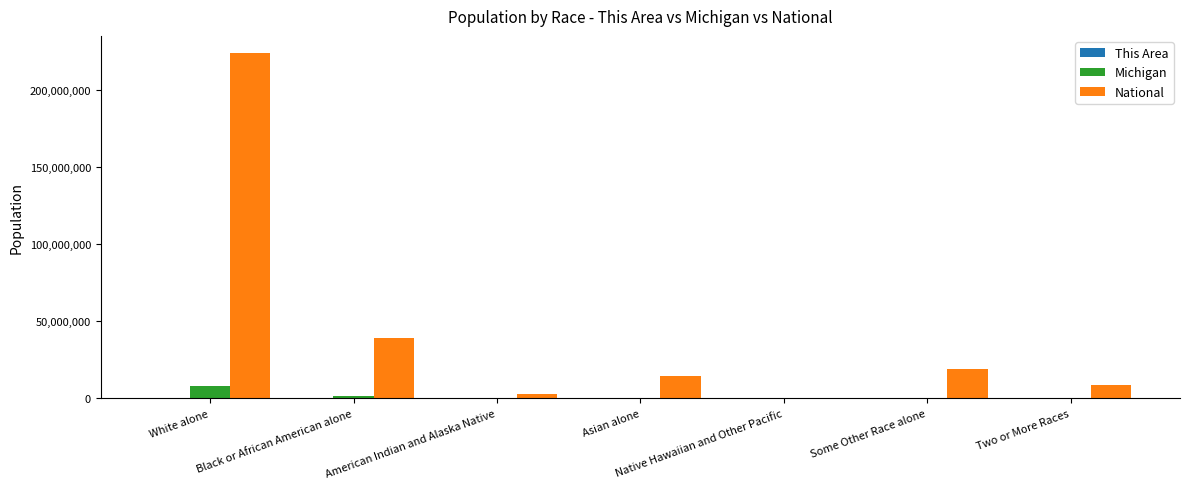

The value of National at White alone is 223553265. True or false?

True